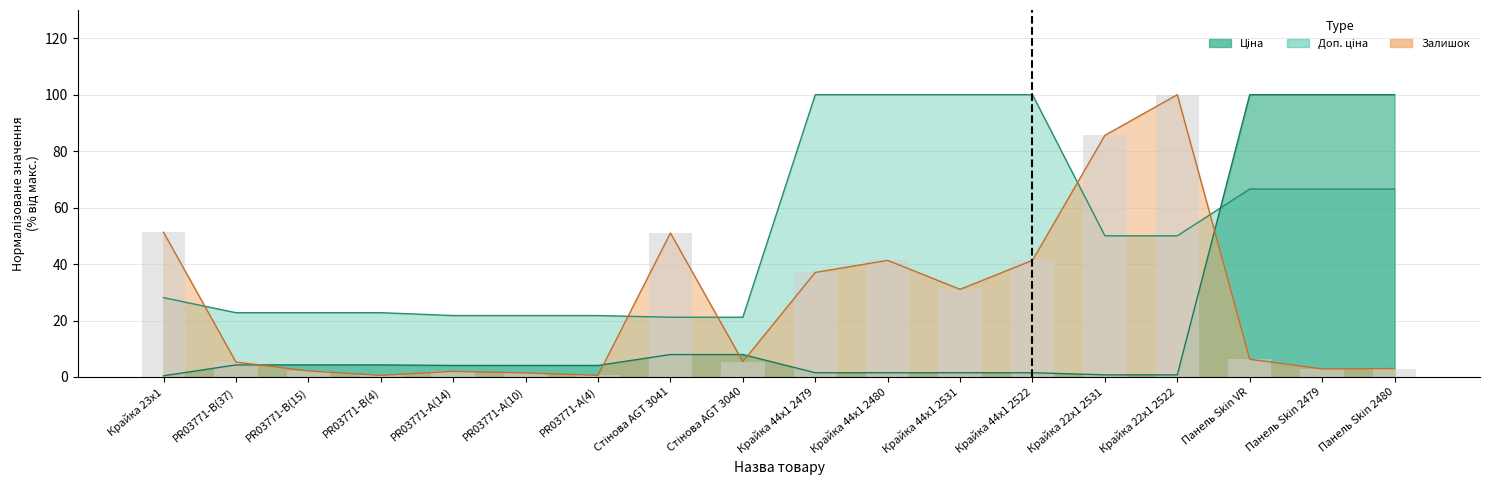

Reading left to right, extract all data points from this chart.

Ціна: 0.4	4.3	4.3	4.3	4.1	4.1	4.1	7.9	7.9	1.5	1.5	1.5	1.5	0.8	0.8	100.0	100.0	100.0
Доп. ціна: 28.1	22.8	22.8	22.8	21.8	21.8	21.8	21.2	21.2	100.0	100.0	100.0	100.0	50.0	50.0	66.6	66.6	66.6
Залишок: 51.3	5.3	2.1	0.6	2.0	1.4	0.6	51.0	5.4	37.0	41.3	31.1	41.3	85.6	100.0	6.3	2.8	3.0